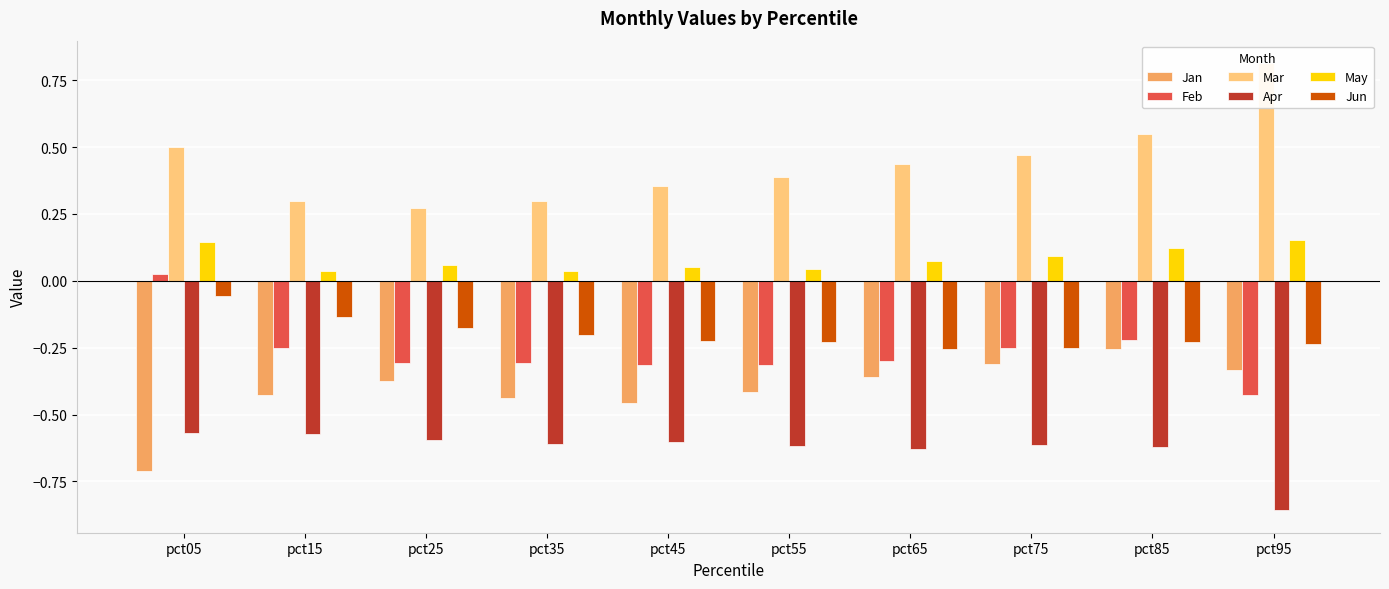

What is the sum of the Jan values at pct65 and pct75?

-0.7